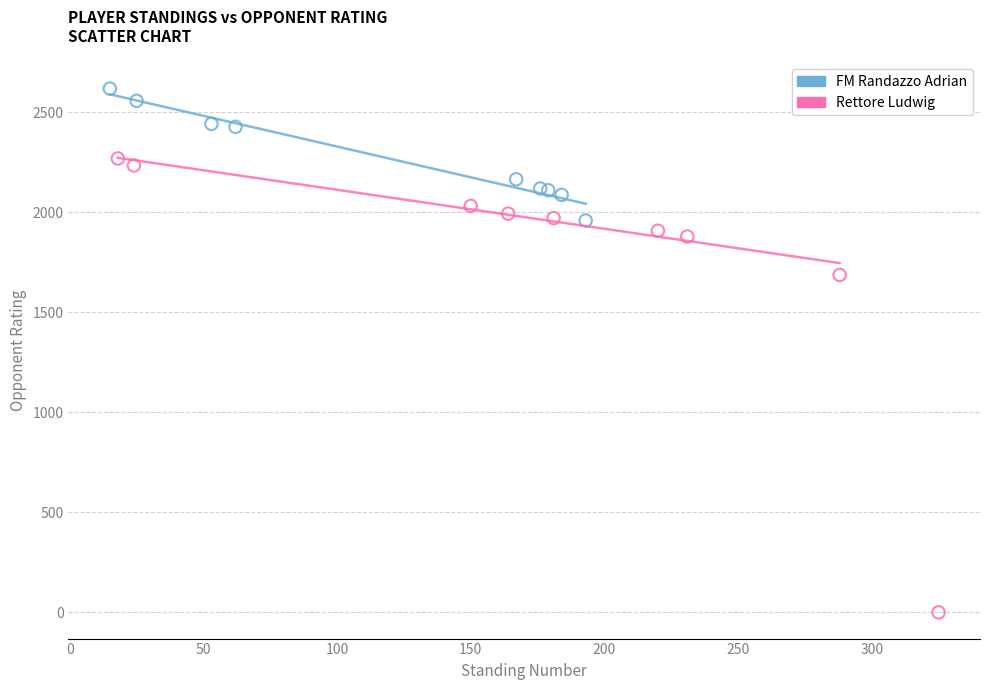

Which series has the largest Y range (max minus min)?

Rettore Ludwig